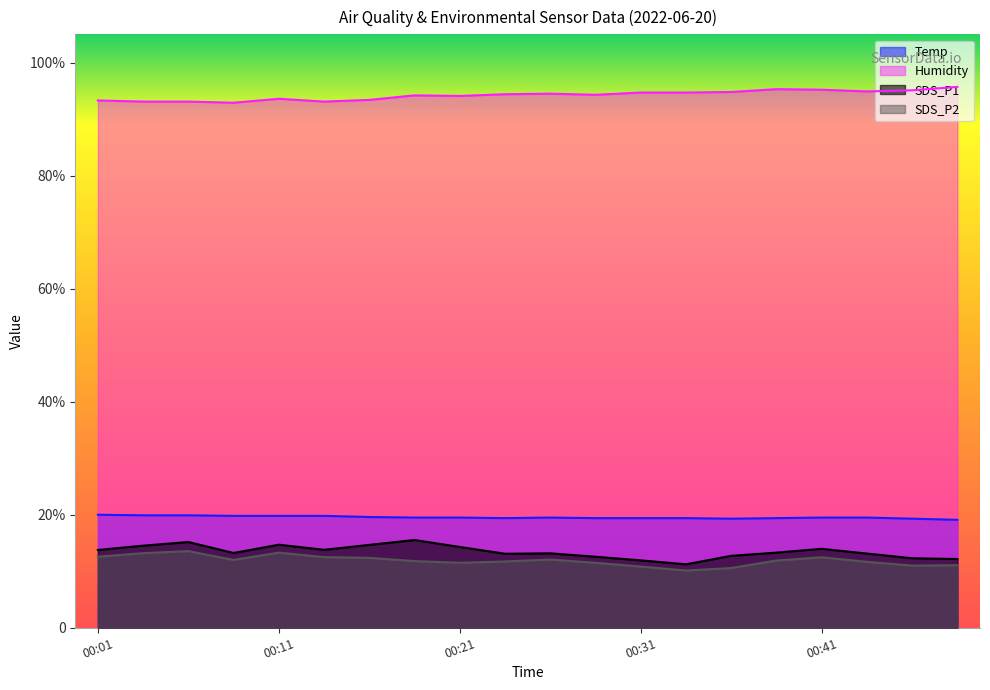

What is the value of the Temp point at the 5th from the left?

19.8